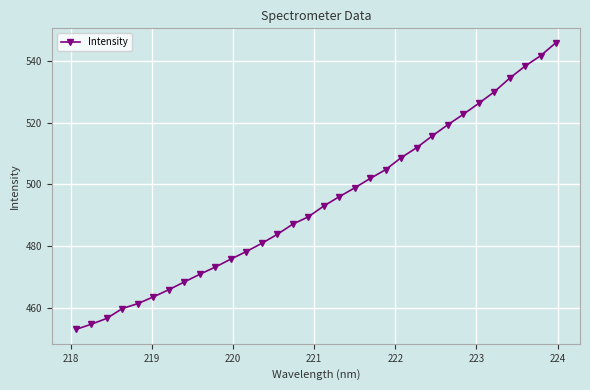

What is the value of the 8th point from the left?

468.4